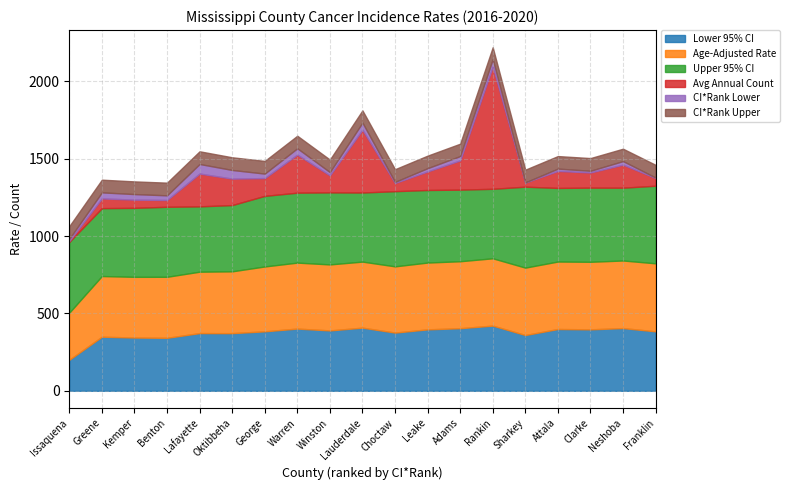

What are all the series names shown in the legend?

Lower 95% CI, Age-Adjusted Rate, Upper 95% CI, Avg Annual Count, CI*Rank Lower, CI*Rank Upper